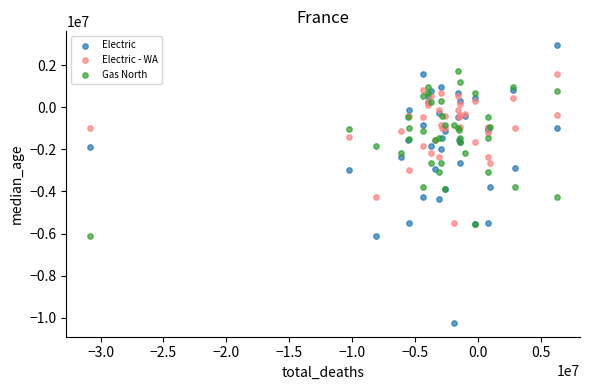

Which series has the widest spread of Y values?

Electric